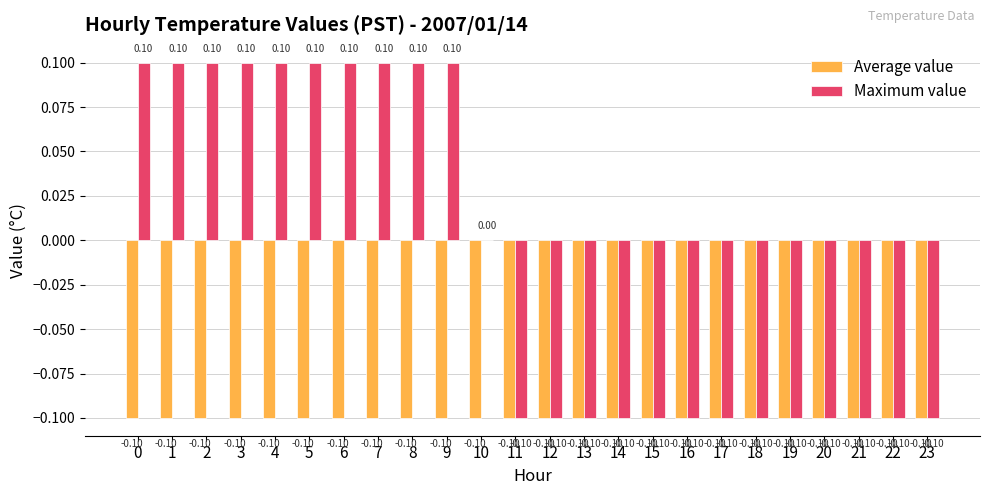

Which series has the largest total across all categories?

Maximum value